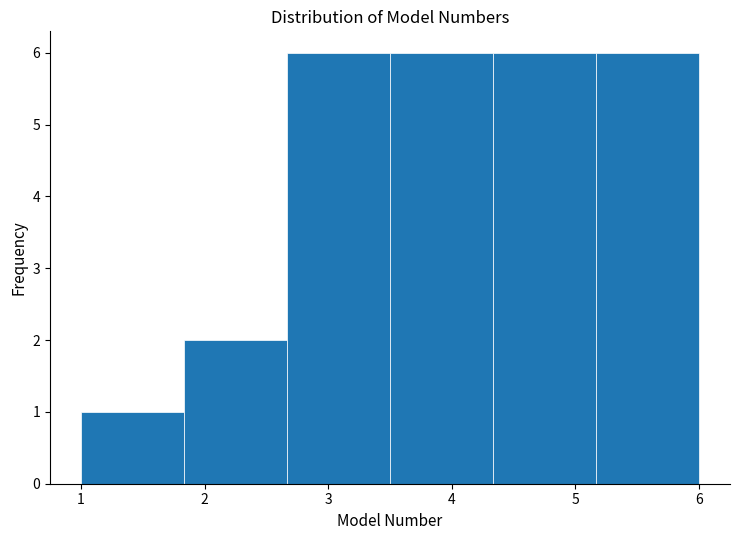

Reading left to right, transcribe this chart: for each bar, give the range it covers on the x-axis and its height. Neither the bar edges nor the heights are printed on the chart, so give them approximately, as read against the axes.

1.0 to 1.8: 1
1.8 to 2.7: 2
2.7 to 3.5: 6
3.5 to 4.3: 6
4.3 to 5.2: 6
5.2 to 6.0: 6